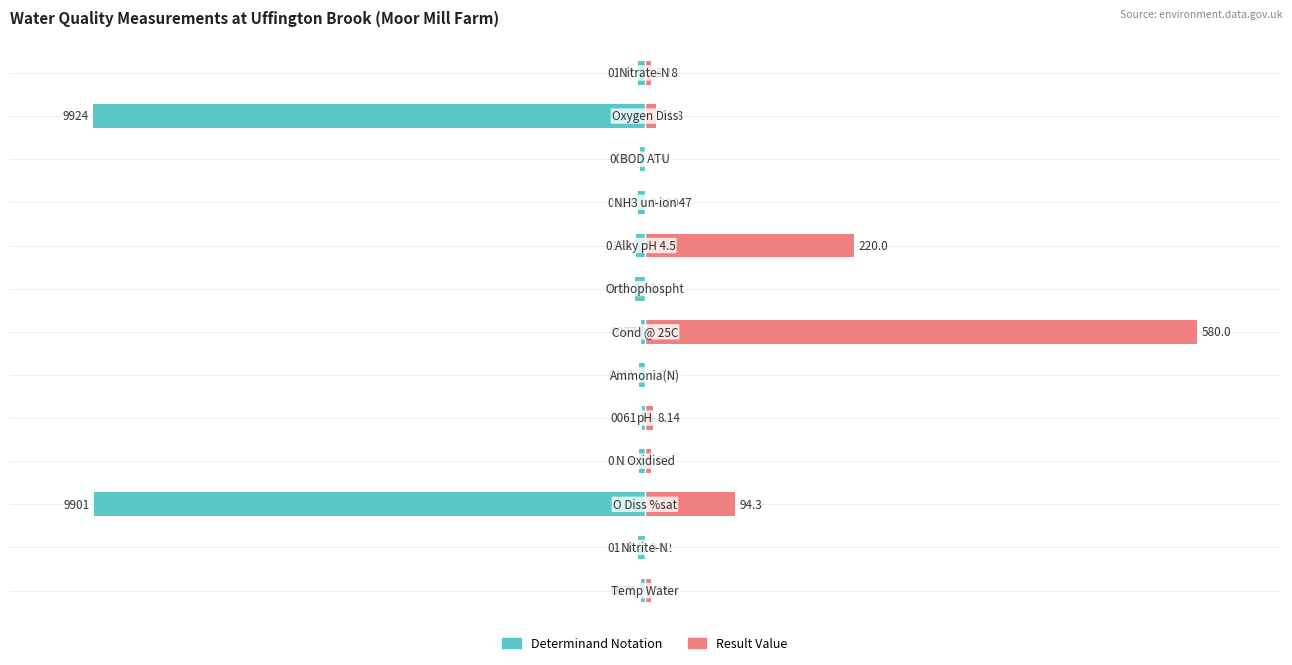

Read the Result Value value at 2.

16.3